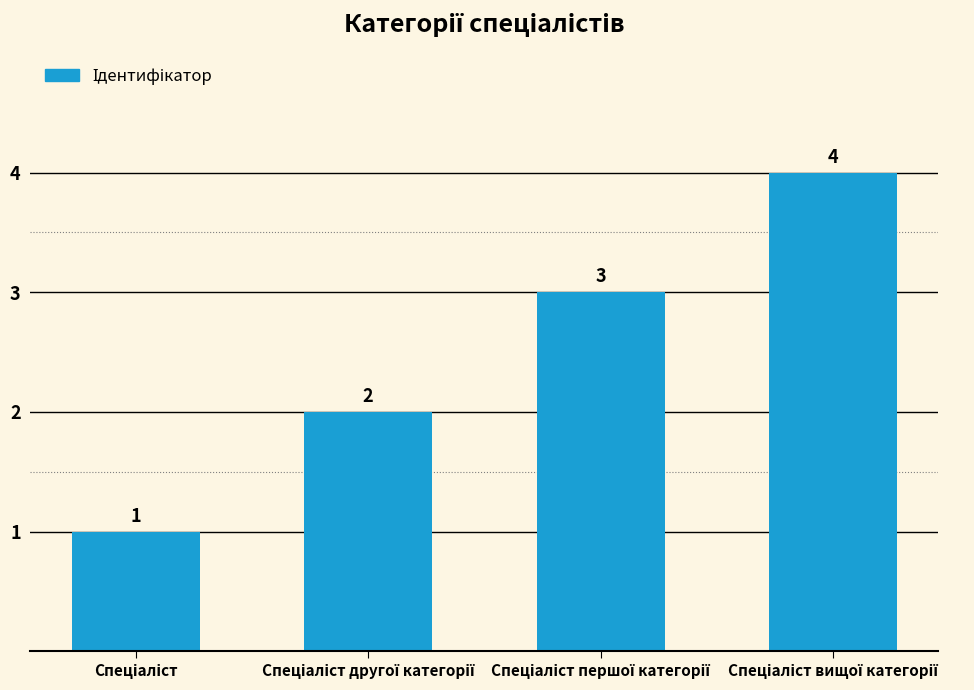

What is the maximum value shown in the chart?

4